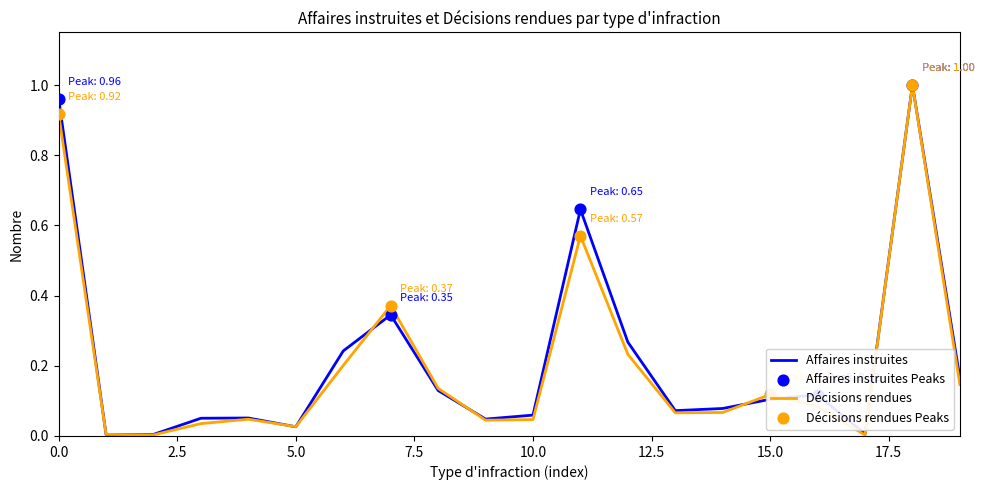

At which category is the sum across all series the highest?

18